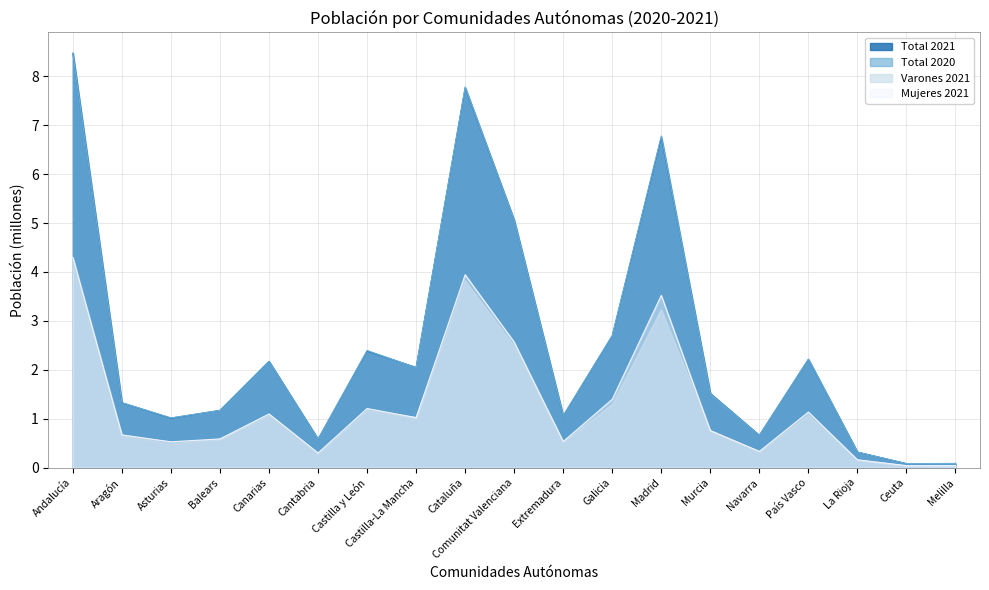

Reading right to left, what are all the values shown in this chart?

Total 2021: Melilla=0.1	Ceuta=0.1	La Rioja=0.3	País Vasco=2.2	Navarra=0.7	Murcia=1.5	Madrid=6.8	Galicia=2.7	Extremadura=1.1	Comunitat Valenciana=5.1	Cataluña=7.8	Castilla-La Mancha=2.0	Castilla y León=2.4	Cantabria=0.6	Canarias=2.2	Balears=1.2	Asturias=1.0	Aragón=1.3	Andalucía=8.5
Total 2020: Melilla=0.1	Ceuta=0.1	La Rioja=0.3	País Vasco=2.2	Navarra=0.7	Murcia=1.5	Madrid=6.8	Galicia=2.7	Extremadura=1.1	Comunitat Valenciana=5.1	Cataluña=7.8	Castilla-La Mancha=2.0	Castilla y León=2.4	Cantabria=0.6	Canarias=2.2	Balears=1.2	Asturias=1.0	Aragón=1.3	Andalucía=8.5
Varones 2021: Melilla=0.0	Ceuta=0.0	La Rioja=0.2	País Vasco=1.1	Navarra=0.3	Murcia=0.8	Madrid=3.2	Galicia=1.3	Extremadura=0.5	Comunitat Valenciana=2.5	Cataluña=3.8	Castilla-La Mancha=1.0	Castilla y León=1.2	Cantabria=0.3	Canarias=1.1	Balears=0.6	Asturias=0.5	Aragón=0.7	Andalucía=4.2
Mujeres 2021: Melilla=0.0	Ceuta=0.0	La Rioja=0.2	País Vasco=1.1	Navarra=0.3	Murcia=0.8	Madrid=3.5	Galicia=1.4	Extremadura=0.5	Comunitat Valenciana=2.6	Cataluña=3.9	Castilla-La Mancha=1.0	Castilla y León=1.2	Cantabria=0.3	Canarias=1.1	Balears=0.6	Asturias=0.5	Aragón=0.7	Andalucía=4.3